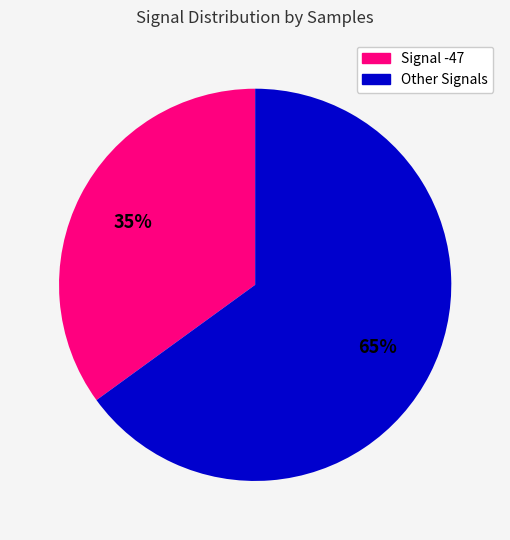

Is there any slice that represents more than half of the pie?

Yes